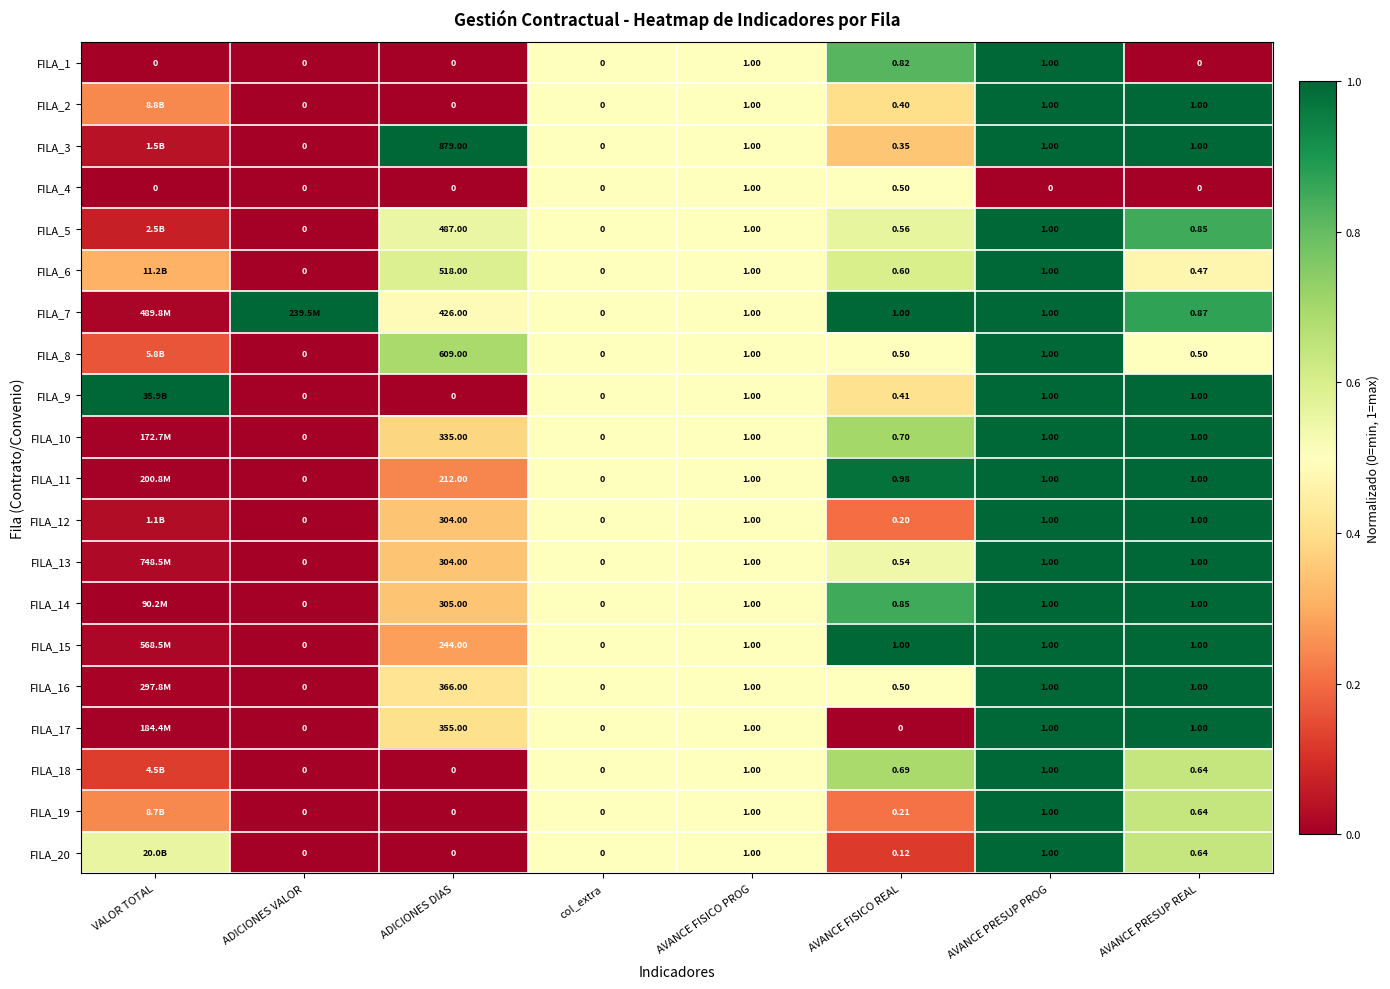

Which category has the highest value in the FILA_4 series?

AVANCE FISICO PROG